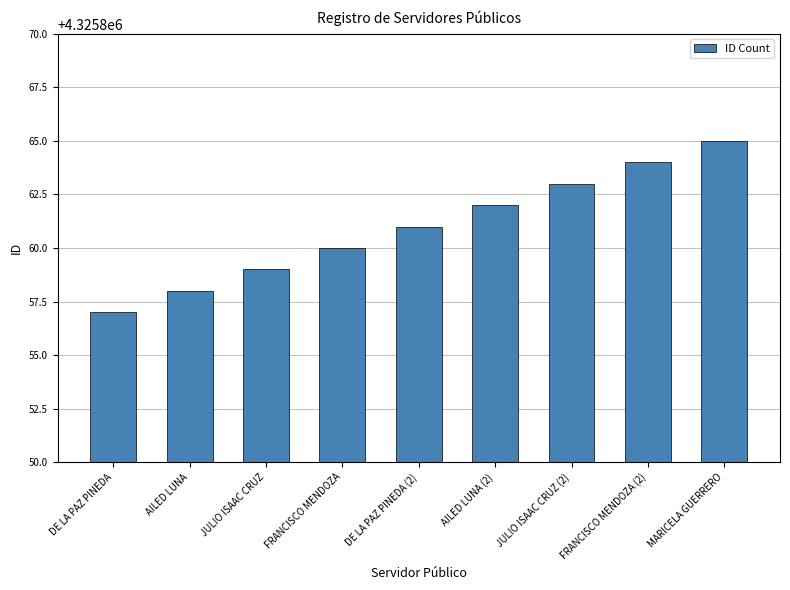

What position from the right is JULIO ISAAC CRUZ (2)?

3